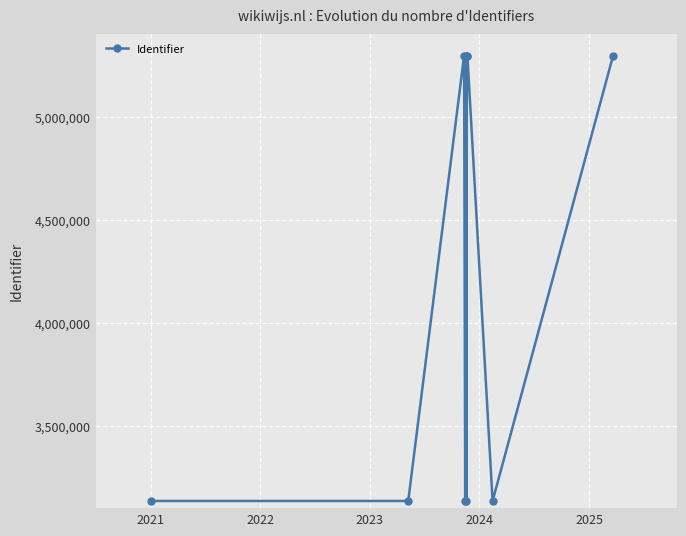

What is the greatest value displayed?

5296347